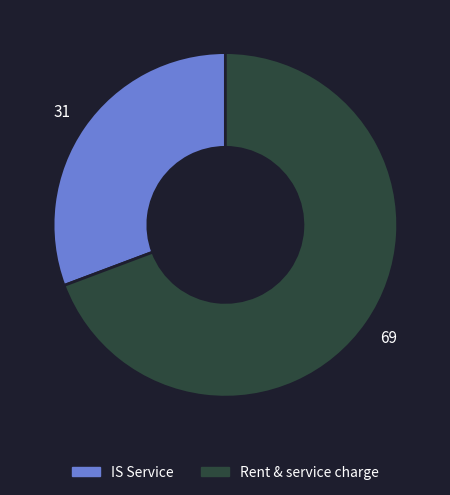

True or false: Rent & service charge accounts for 69% of the total.

True